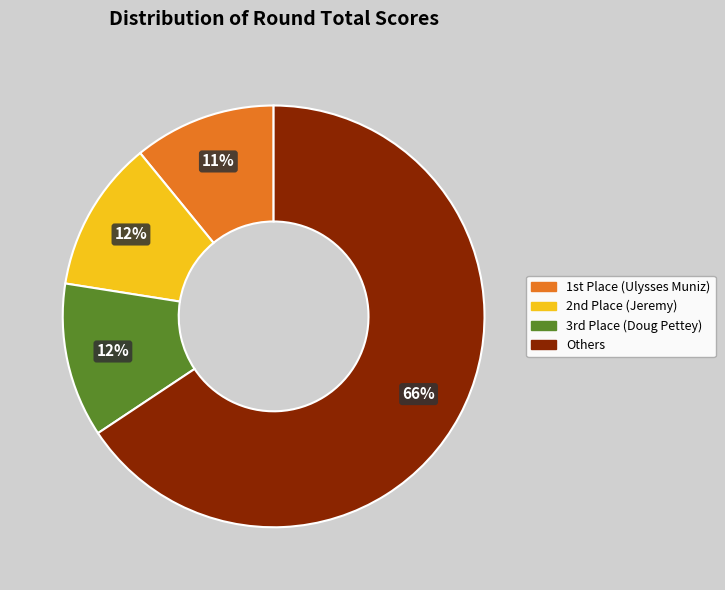

To the nearest percent, what is the average slice percentage?

25%